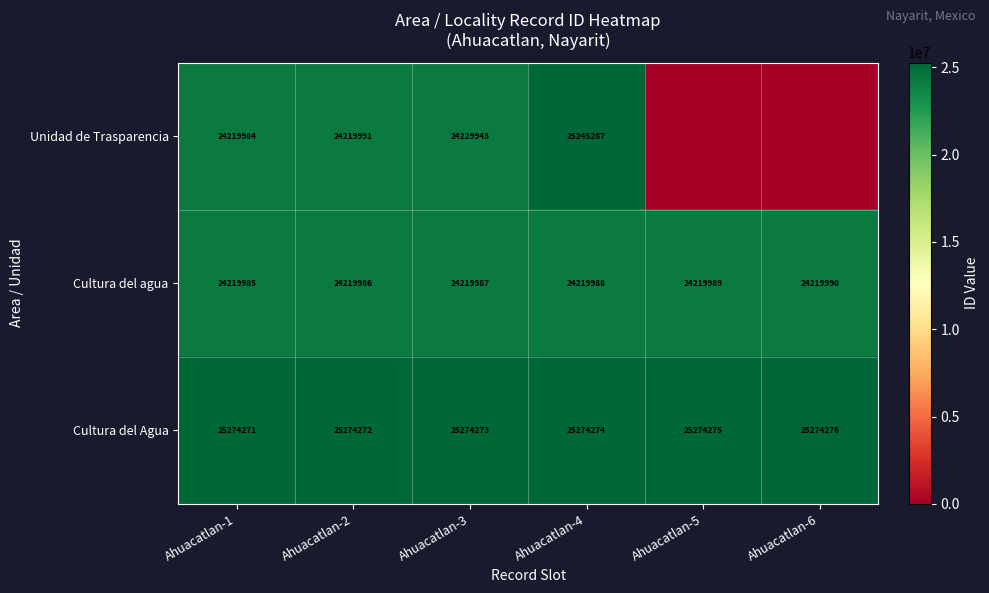

True or false: Cultura del agua has a value of 39193349 at Ahuacatlan-2.

False